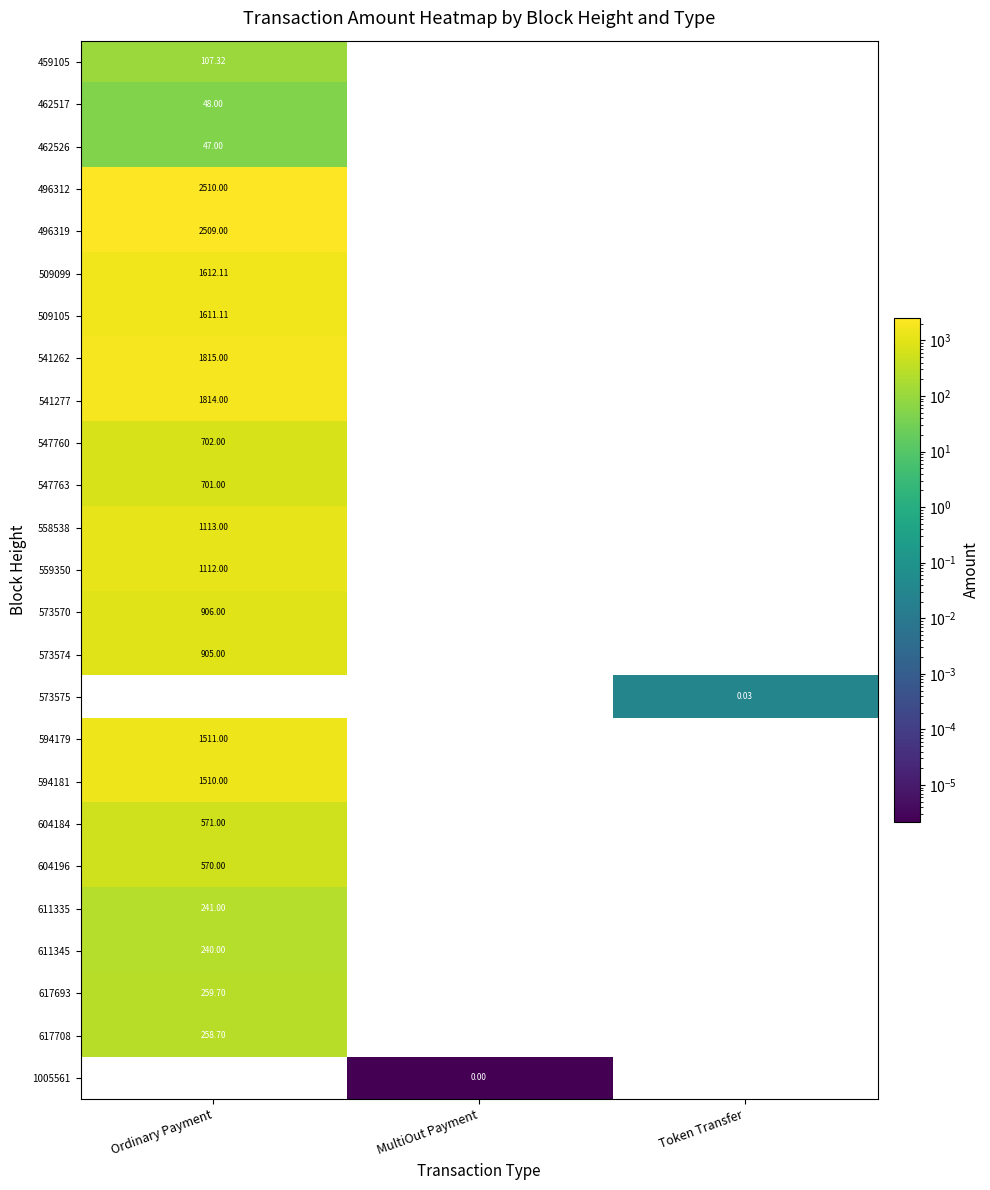

What is the sum of the 573570 values at Ordinary Payment and Token Transfer?

906.0